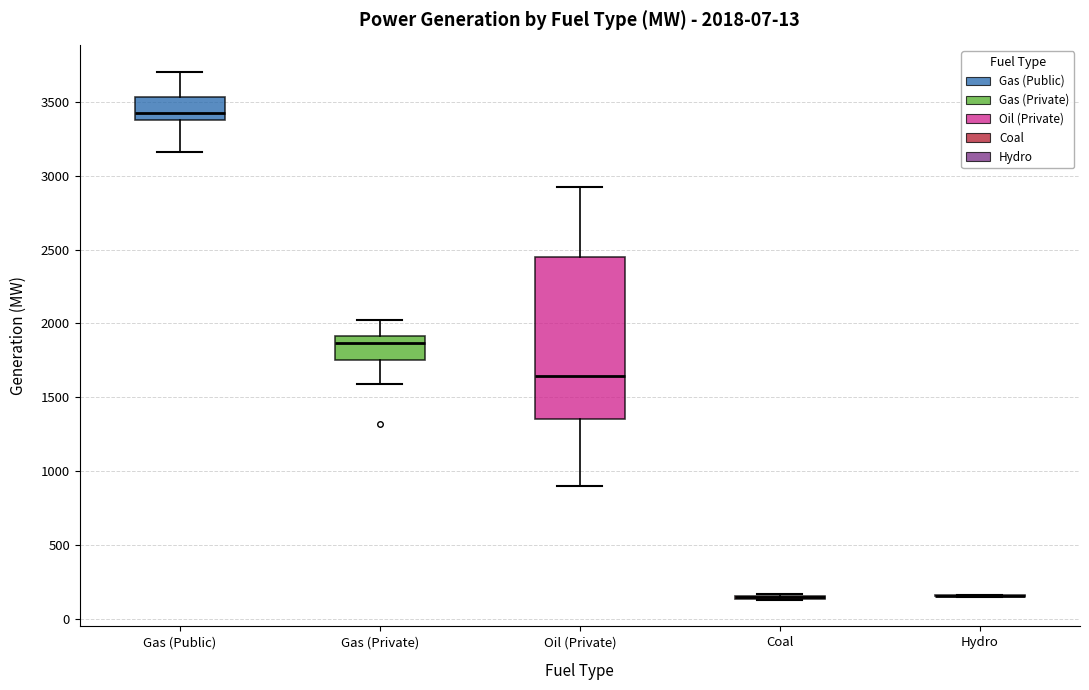

Which box is the tallest, from its lower edge to its upper edge?

Oil (Private)